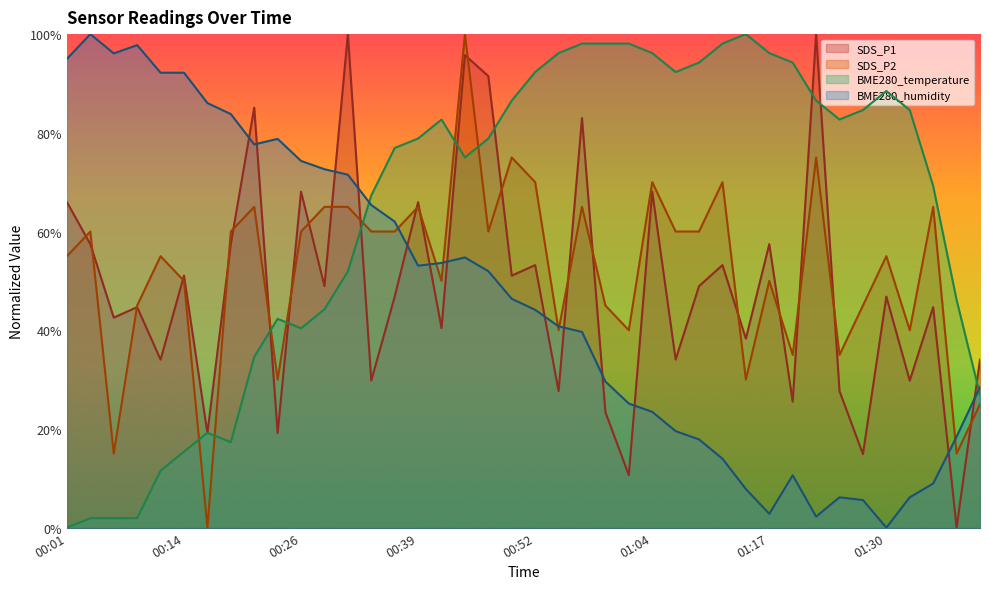

Which series changed the most between 00:39 and 01:25?

BME280_humidity